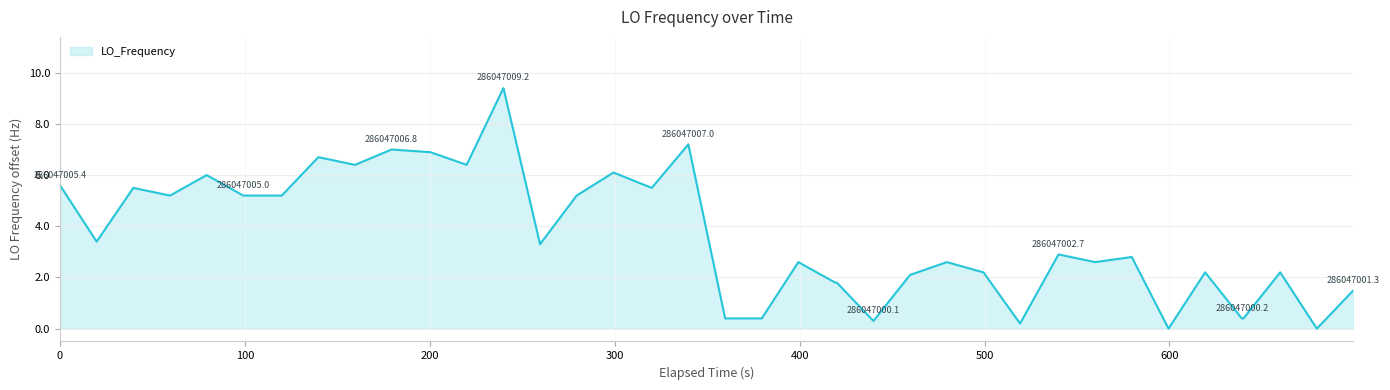

What is the difference between the maximum and minimum values?

9.4